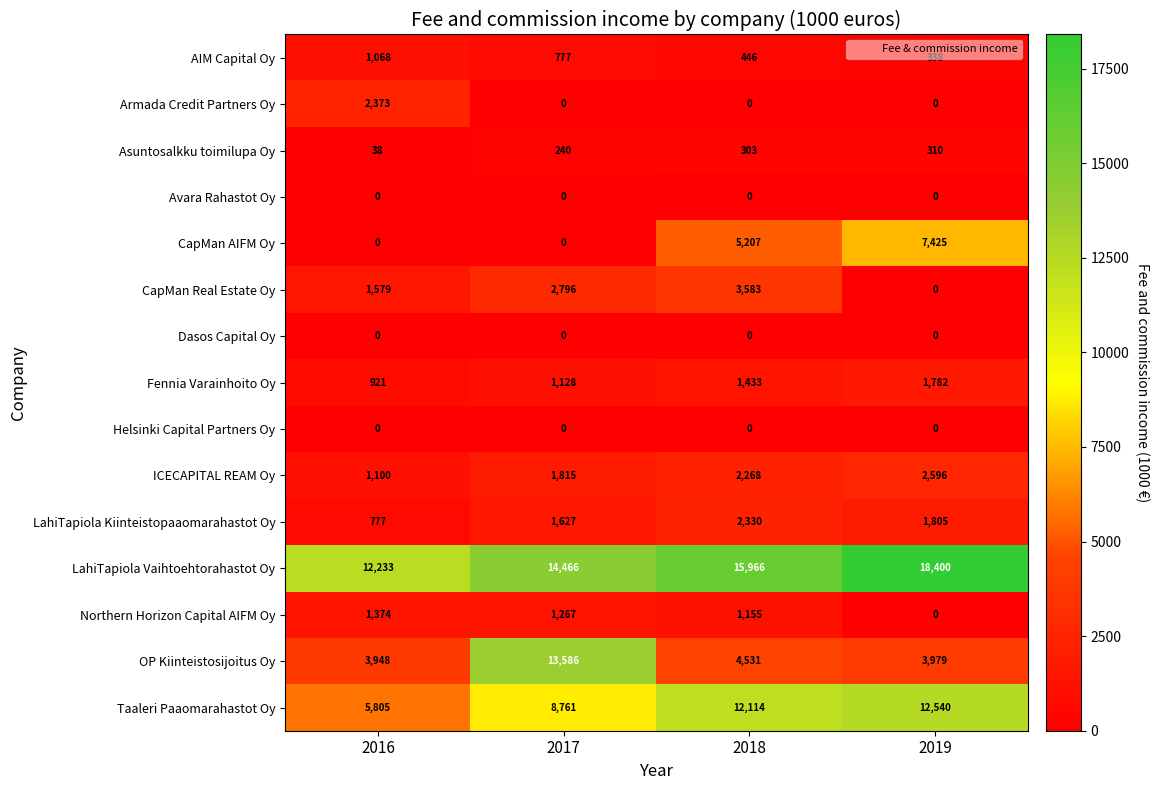

At how many categories does at least one series exceed 9974?

4